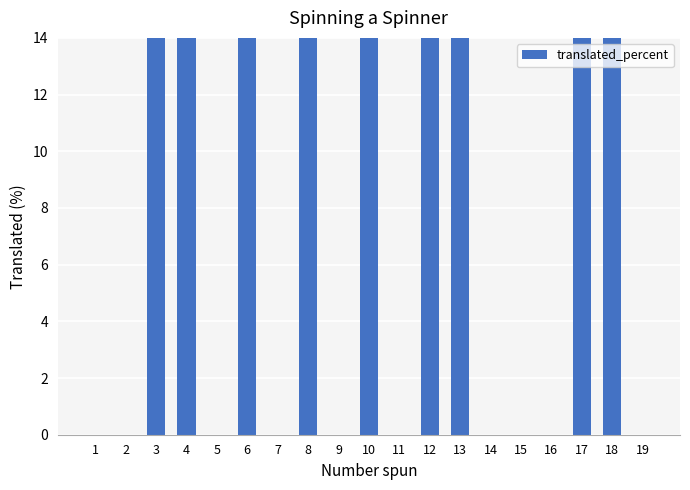

Which has a higher value, 12 or 18?

12